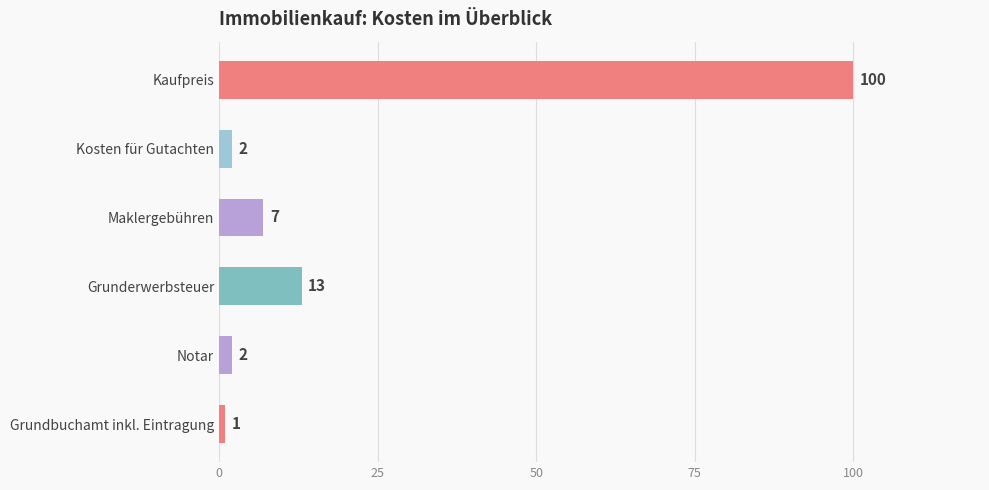

What is the ratio of the value at Kaufpreis to the value at Maklergebühren?

14.3